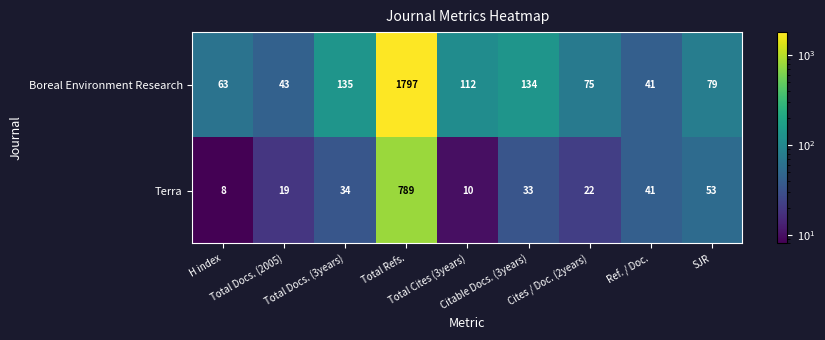

What is the lowest value of the Boreal Environment Research series?

41